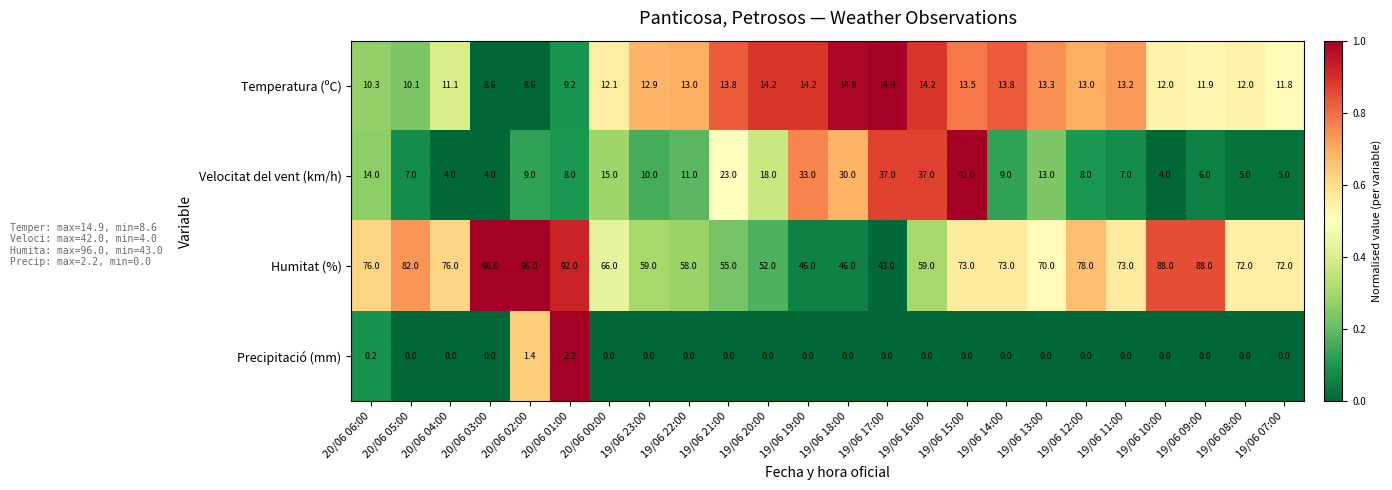

What is the maximum value for Precipitació (mm)?

2.2